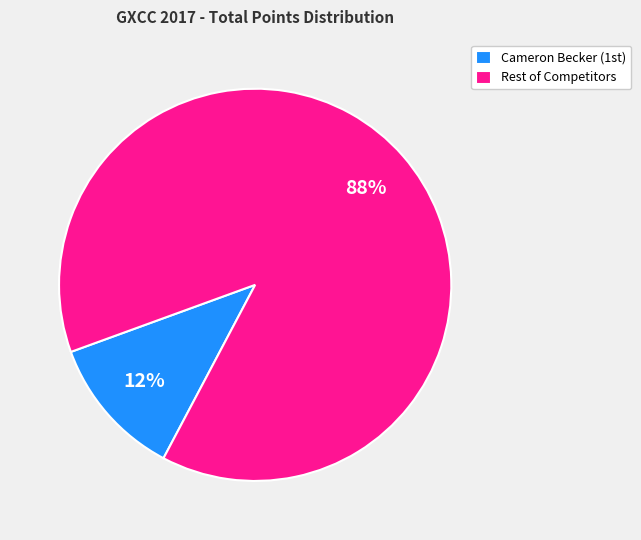

Rank the categories by value from lowest to highest.

Cameron Becker (1st), Rest of Competitors